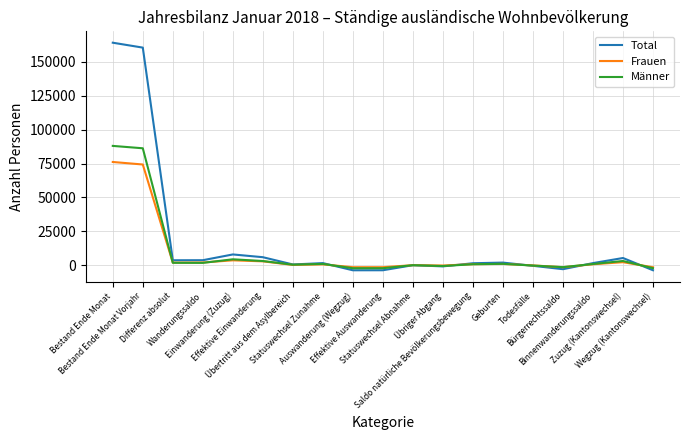

List the series in order of their peak value, highest first.

Total, Männer, Frauen